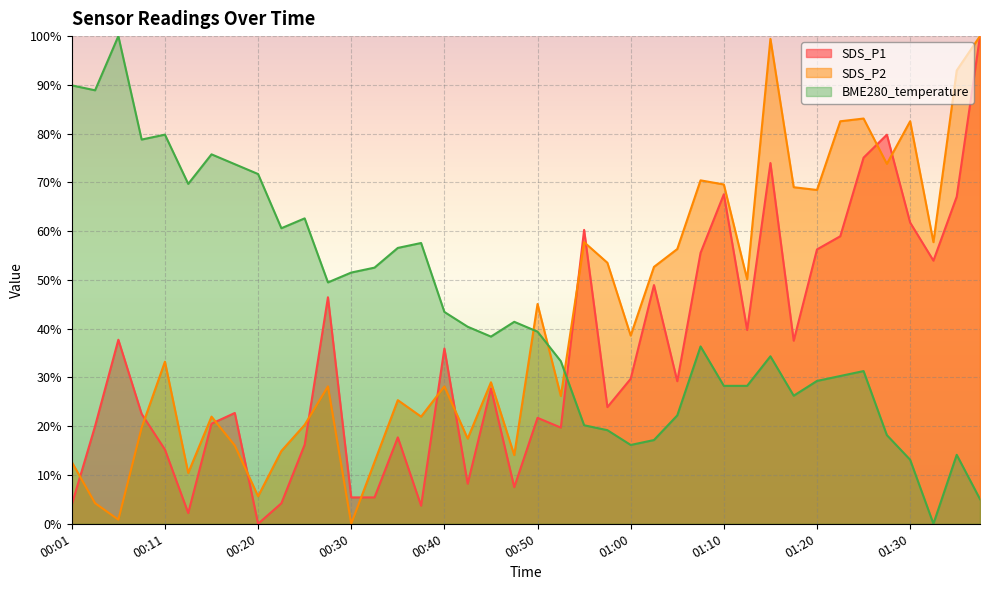

How many positive values does the SDS_P1 series have?

39